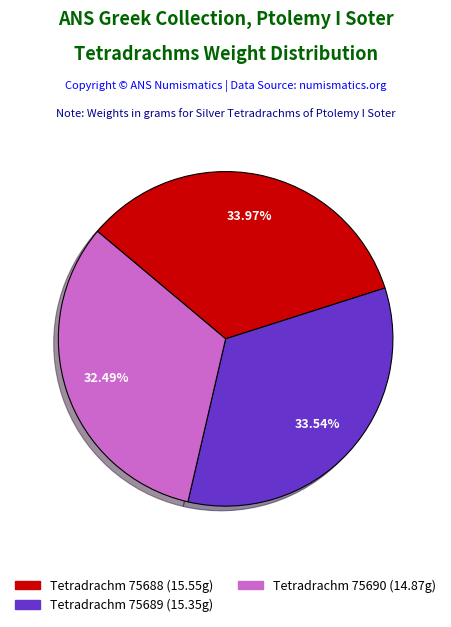

Is there a majority slice in this chart?

No